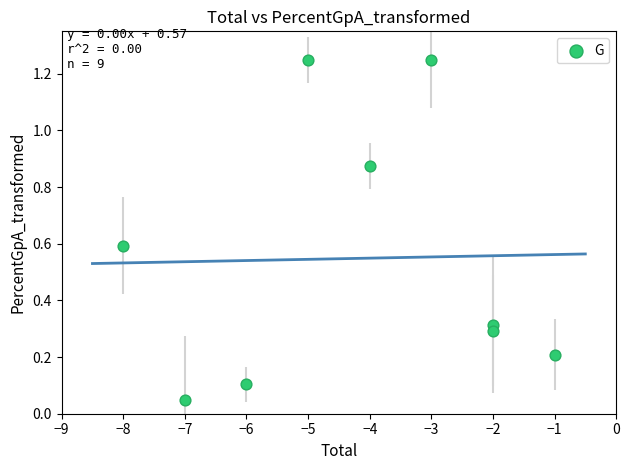

What is the average X value?

-4.2